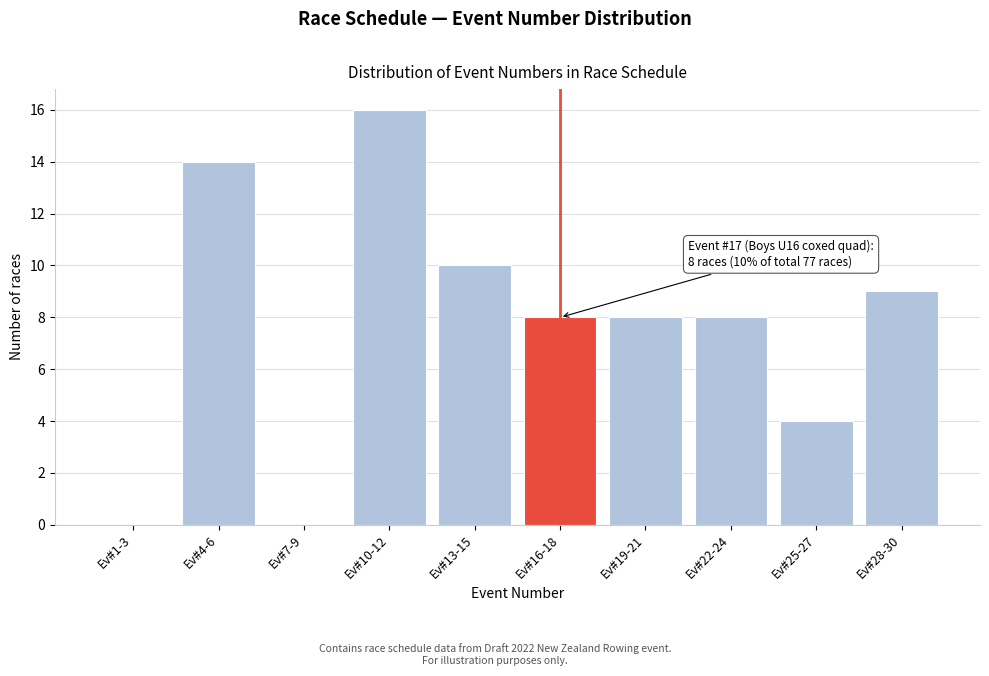

Reading right to left, extract all data points from this chart.

Ev#28-30=9	Ev#25-27=4	Ev#22-24=8	Ev#19-21=8	Ev#16-18=8	Ev#13-15=10	Ev#10-12=16	Ev#7-9=0	Ev#4-6=14	Ev#1-3=0